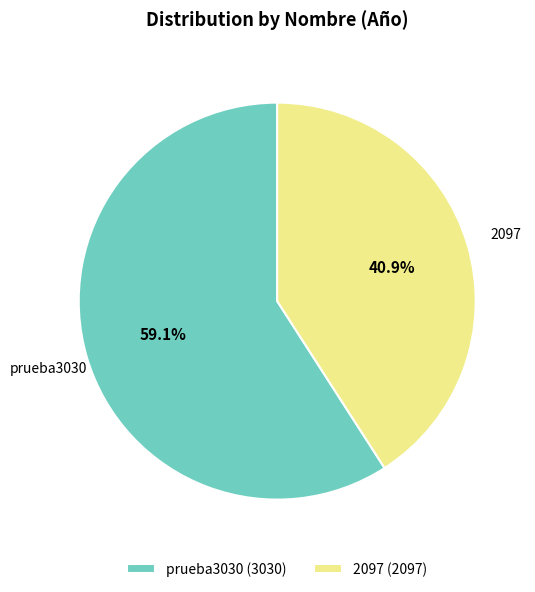

Between prueba3030 (3030) and 2097 (2097), which is larger?

prueba3030 (3030)